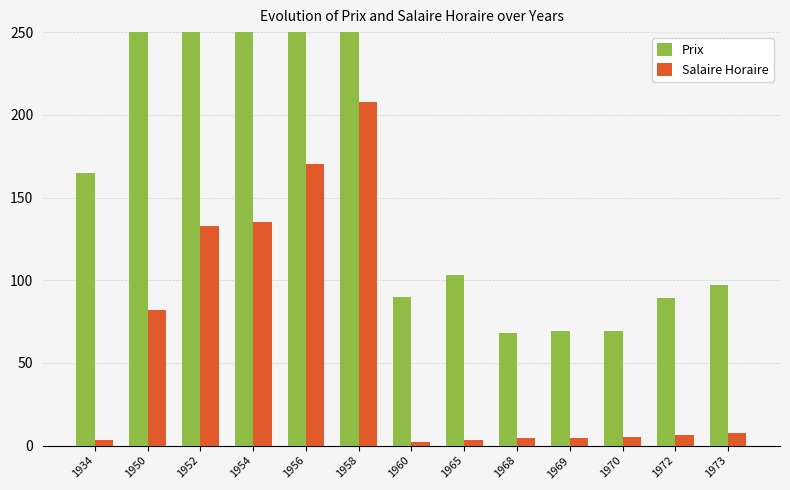

At 1972, list the series in order from smallest to largest.

Salaire Horaire, Prix